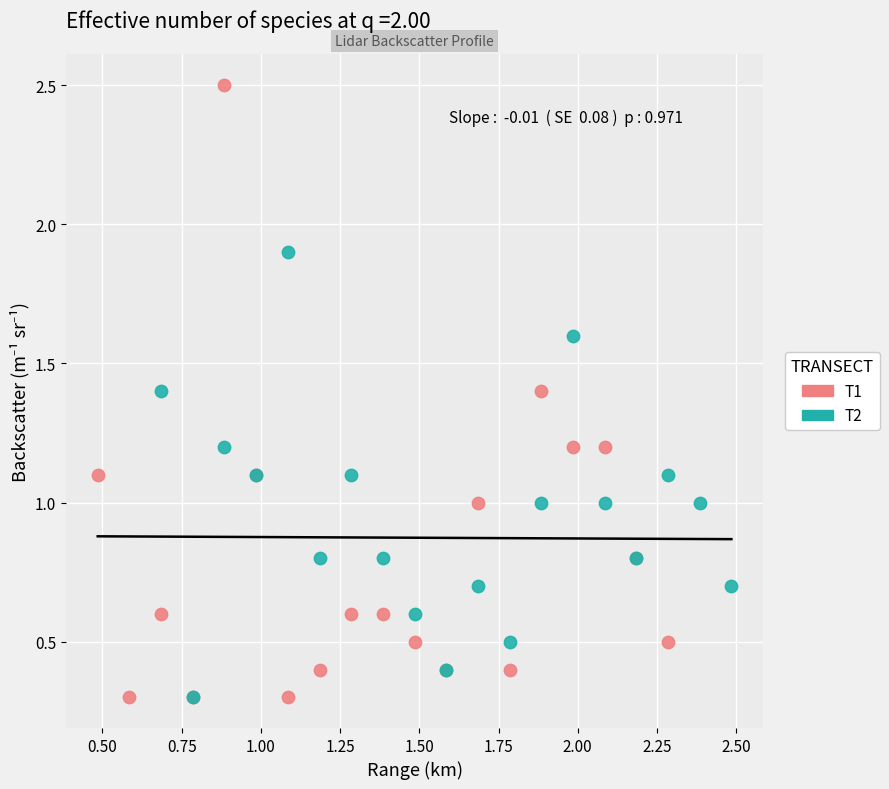

Which series has the largest Y range (max minus min)?

T1